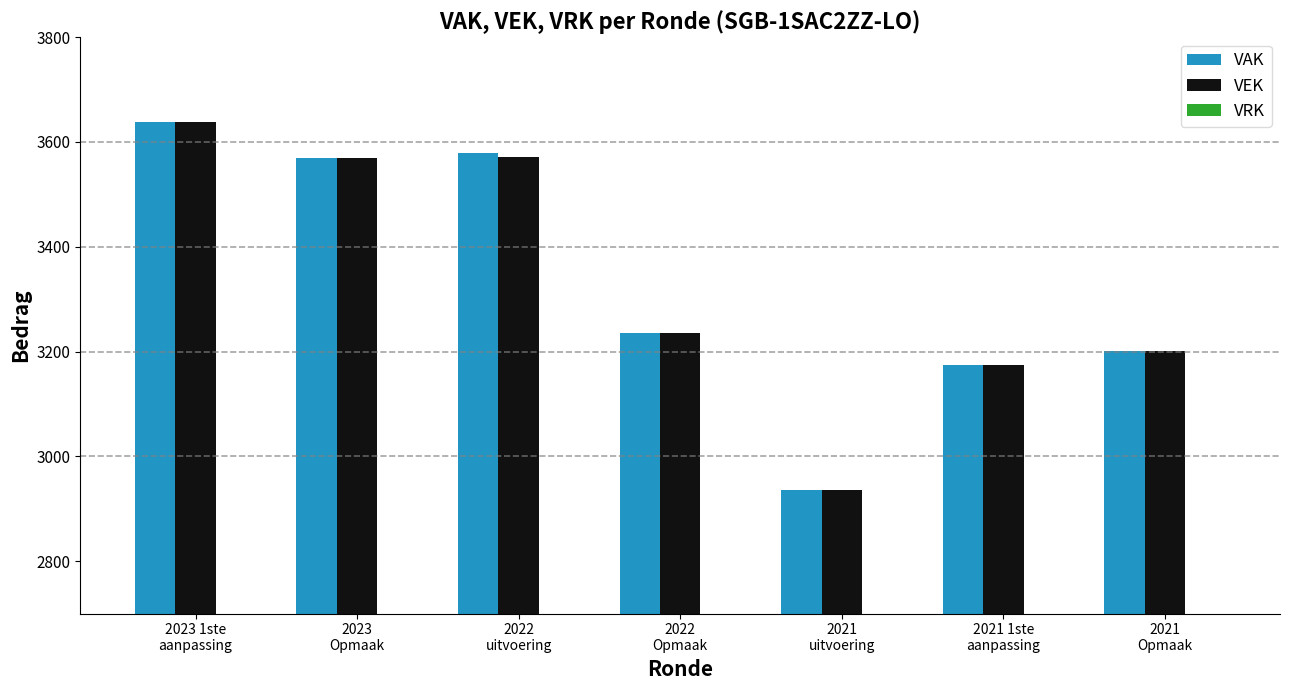

What is the smallest value displayed?

2935